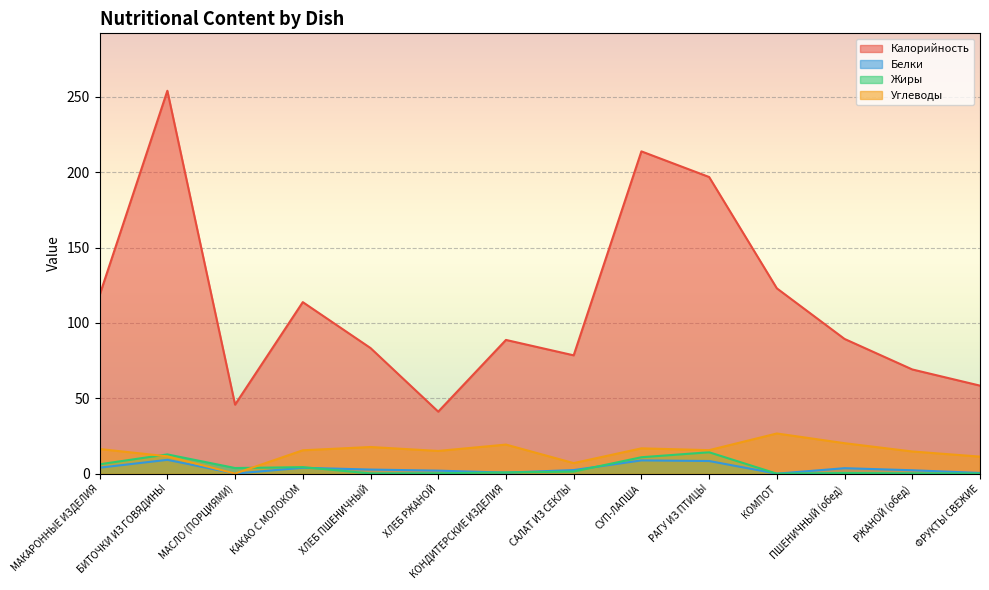

Which category has the lowest value in the Белки series?

КОМПОТ